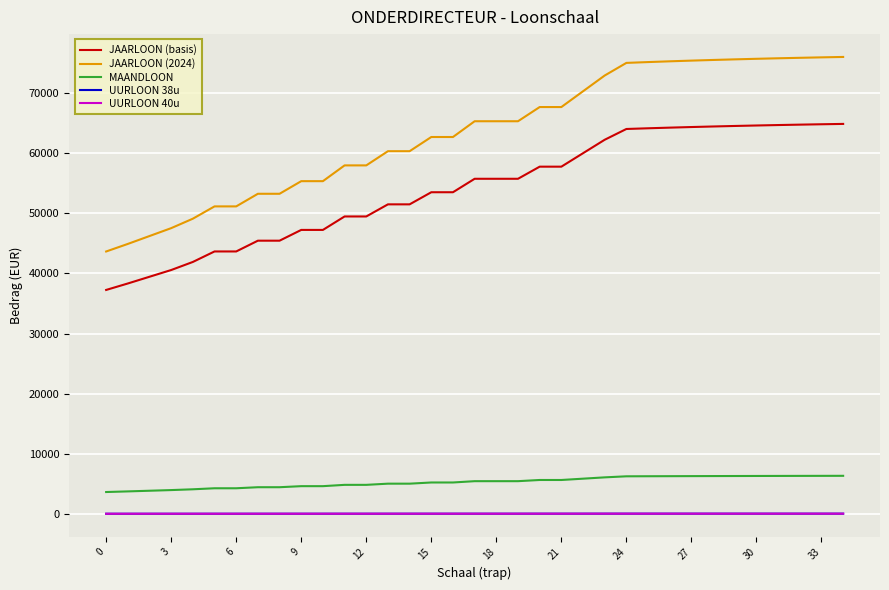

True or false: UURLOON 38u and JAARLOON (basis) intersect in this chart.

False